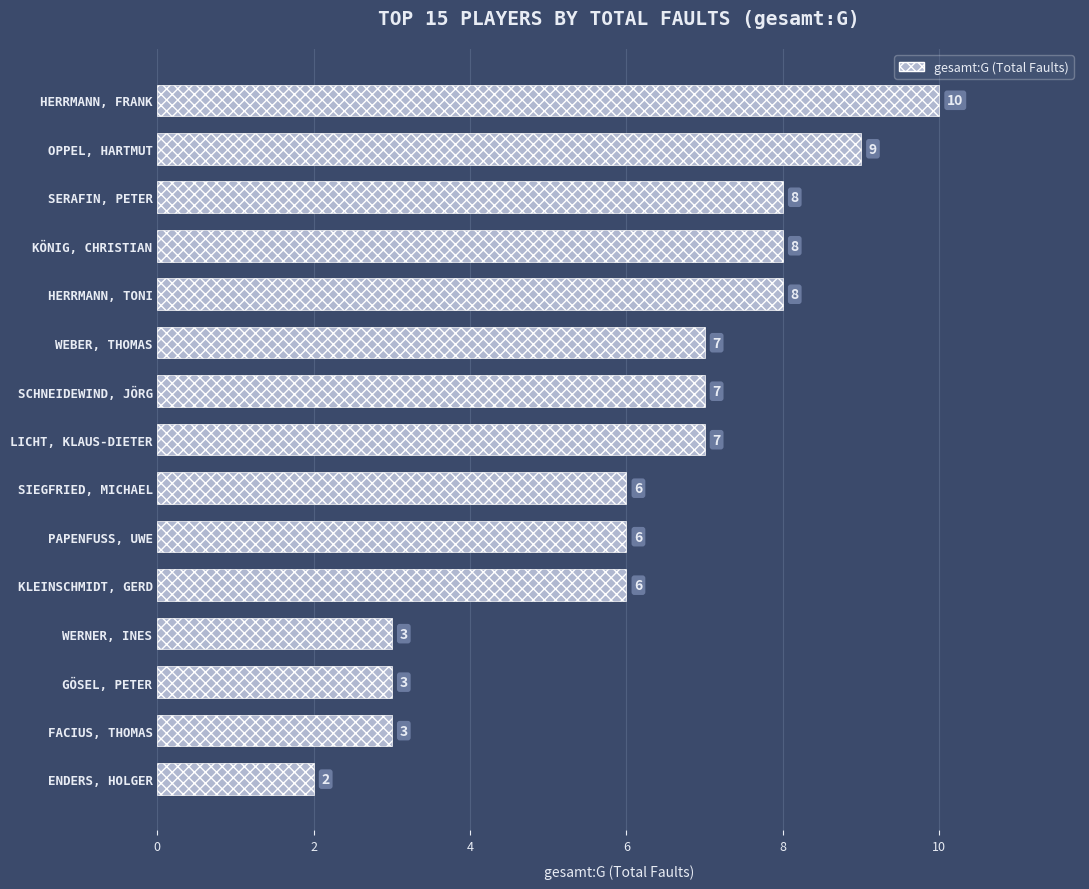

What is the label of the 6th bar from the top?

WEBER, THOMAS